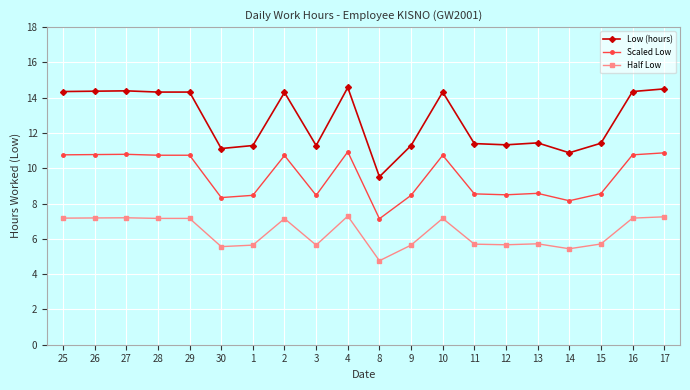

True or false: Scaled Low and Low (hours) intersect in this chart.

False